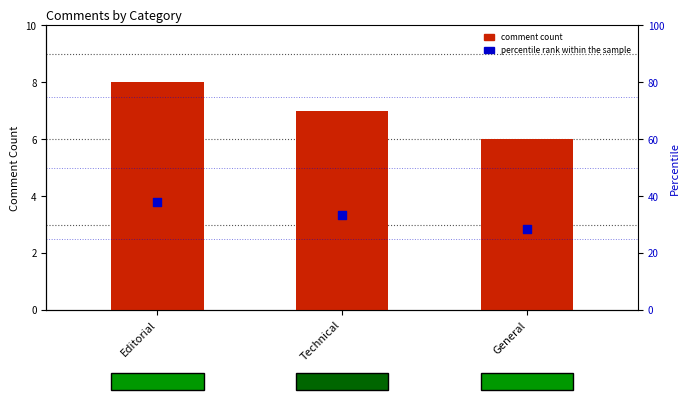

Which series contains the lowest Y value?

comment count